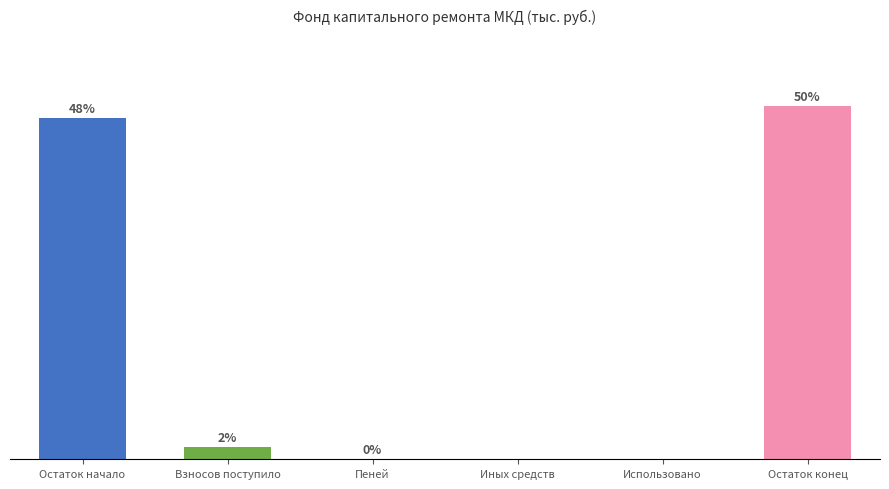

Between Взносов поступило and Остаток конец, which is larger?

Остаток конец